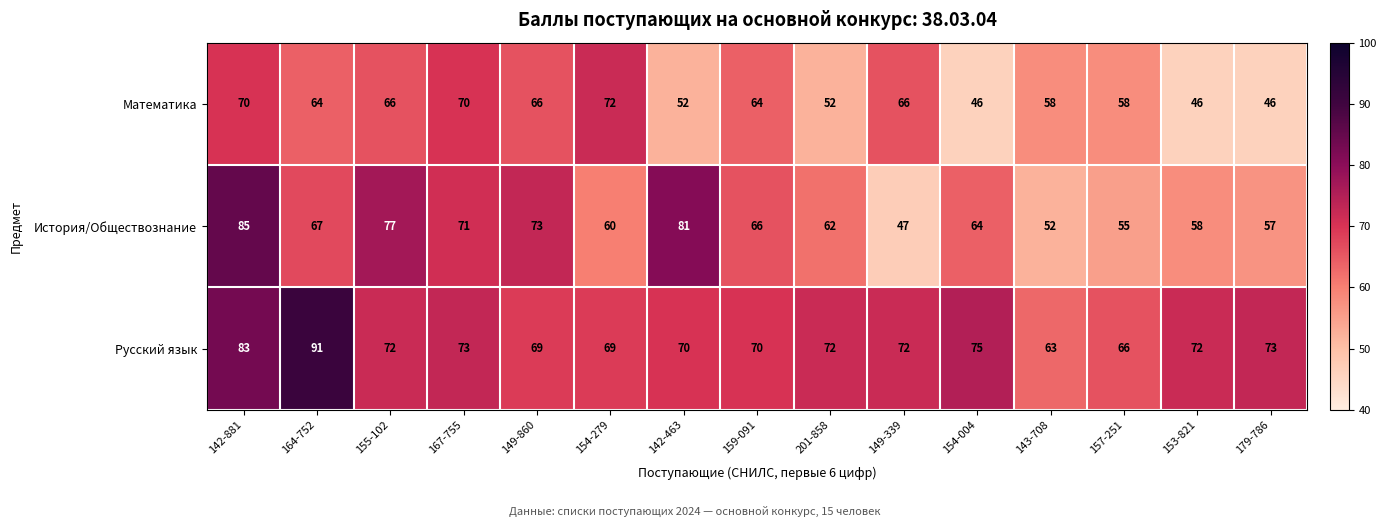

True or false: Математика has a value of 52 at 201-858.

True